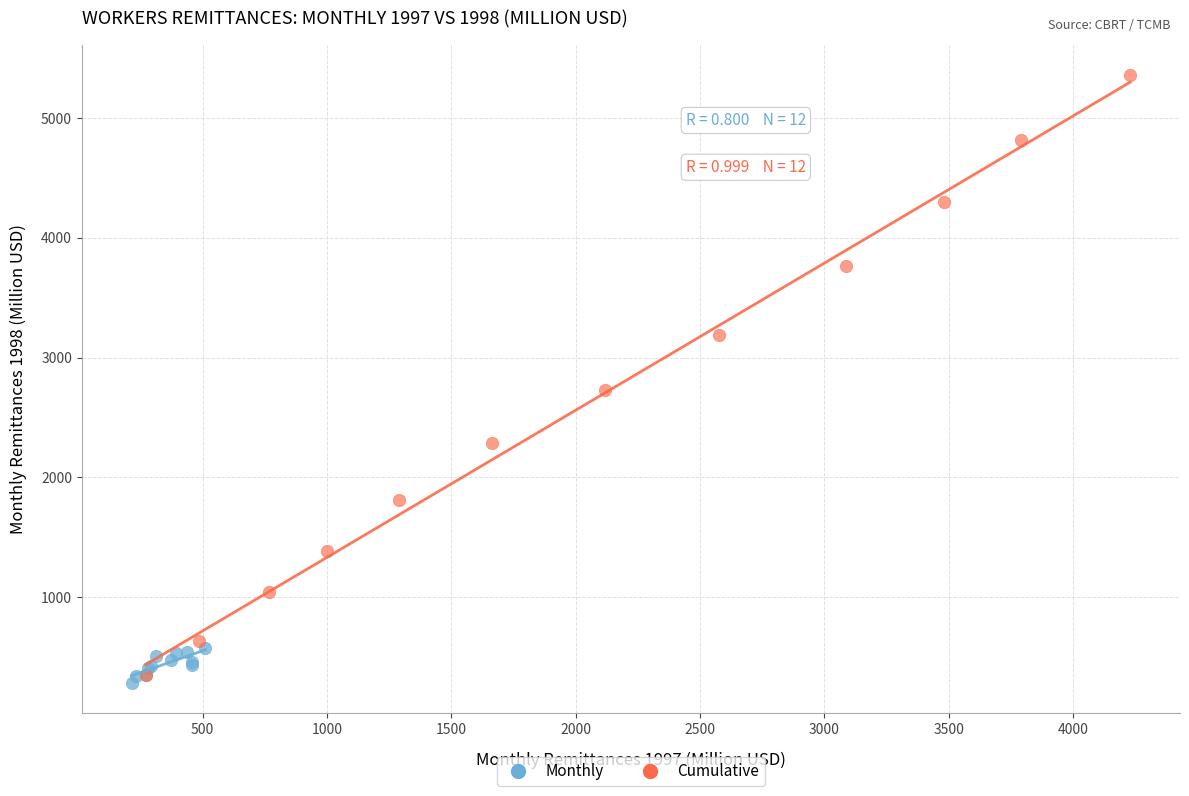

Which series has the widest spread of Y values?

Cumulative